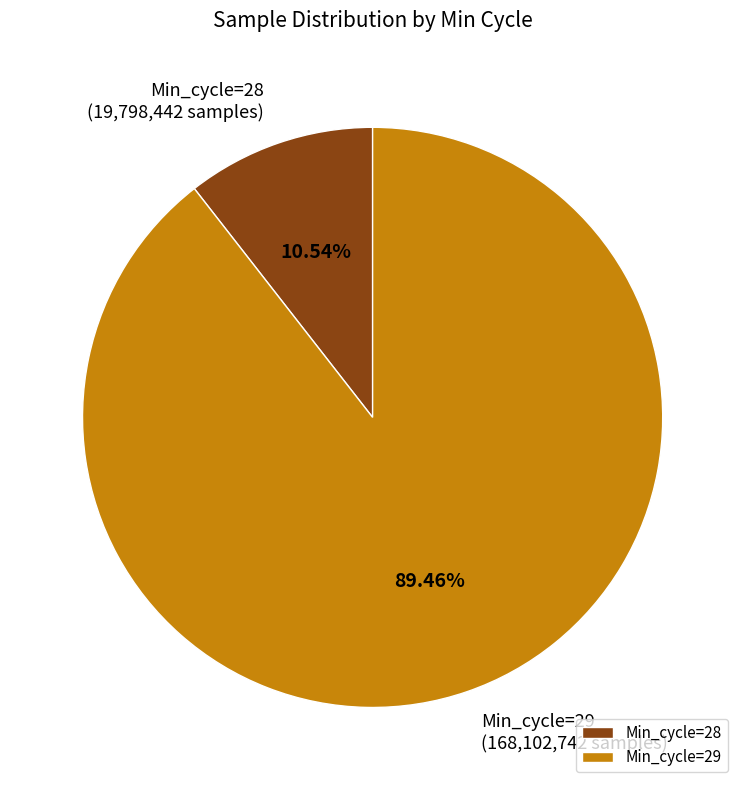

Which has a higher value, Min_cycle=28 or Min_cycle=29?

Min_cycle=29